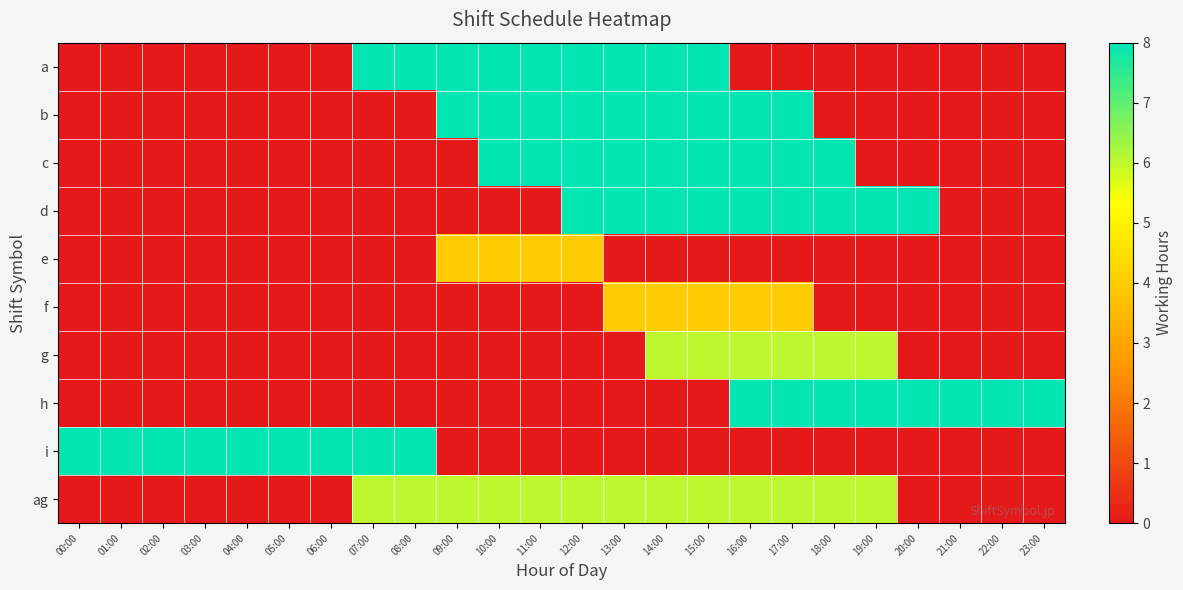

Reading right to left, list all the values displayed in this chart.

a: 23:00=0	22:00=0	21:00=0	20:00=0	19:00=0	18:00=0	17:00=0	16:00=0	15:00=8	14:00=8	13:00=8	12:00=8	11:00=8	10:00=8	09:00=8	08:00=8	07:00=8	06:00=0	05:00=0	04:00=0	03:00=0	02:00=0	01:00=0	00:00=0
b: 23:00=0	22:00=0	21:00=0	20:00=0	19:00=0	18:00=0	17:00=8	16:00=8	15:00=8	14:00=8	13:00=8	12:00=8	11:00=8	10:00=8	09:00=8	08:00=0	07:00=0	06:00=0	05:00=0	04:00=0	03:00=0	02:00=0	01:00=0	00:00=0
c: 23:00=0	22:00=0	21:00=0	20:00=0	19:00=0	18:00=8	17:00=8	16:00=8	15:00=8	14:00=8	13:00=8	12:00=8	11:00=8	10:00=8	09:00=0	08:00=0	07:00=0	06:00=0	05:00=0	04:00=0	03:00=0	02:00=0	01:00=0	00:00=0
d: 23:00=0	22:00=0	21:00=0	20:00=8	19:00=8	18:00=8	17:00=8	16:00=8	15:00=8	14:00=8	13:00=8	12:00=8	11:00=0	10:00=0	09:00=0	08:00=0	07:00=0	06:00=0	05:00=0	04:00=0	03:00=0	02:00=0	01:00=0	00:00=0
e: 23:00=0	22:00=0	21:00=0	20:00=0	19:00=0	18:00=0	17:00=0	16:00=0	15:00=0	14:00=0	13:00=0	12:00=4	11:00=4	10:00=4	09:00=4	08:00=0	07:00=0	06:00=0	05:00=0	04:00=0	03:00=0	02:00=0	01:00=0	00:00=0
f: 23:00=0	22:00=0	21:00=0	20:00=0	19:00=0	18:00=0	17:00=4	16:00=4	15:00=4	14:00=4	13:00=4	12:00=0	11:00=0	10:00=0	09:00=0	08:00=0	07:00=0	06:00=0	05:00=0	04:00=0	03:00=0	02:00=0	01:00=0	00:00=0
g: 23:00=0	22:00=0	21:00=0	20:00=0	19:00=6	18:00=6	17:00=6	16:00=6	15:00=6	14:00=6	13:00=0	12:00=0	11:00=0	10:00=0	09:00=0	08:00=0	07:00=0	06:00=0	05:00=0	04:00=0	03:00=0	02:00=0	01:00=0	00:00=0
h: 23:00=8	22:00=8	21:00=8	20:00=8	19:00=8	18:00=8	17:00=8	16:00=8	15:00=0	14:00=0	13:00=0	12:00=0	11:00=0	10:00=0	09:00=0	08:00=0	07:00=0	06:00=0	05:00=0	04:00=0	03:00=0	02:00=0	01:00=0	00:00=0
i: 23:00=0	22:00=0	21:00=0	20:00=0	19:00=0	18:00=0	17:00=0	16:00=0	15:00=0	14:00=0	13:00=0	12:00=0	11:00=0	10:00=0	09:00=0	08:00=8	07:00=8	06:00=8	05:00=8	04:00=8	03:00=8	02:00=8	01:00=8	00:00=8
ag: 23:00=0	22:00=0	21:00=0	20:00=0	19:00=6	18:00=6	17:00=6	16:00=6	15:00=6	14:00=6	13:00=6	12:00=6	11:00=6	10:00=6	09:00=6	08:00=6	07:00=6	06:00=0	05:00=0	04:00=0	03:00=0	02:00=0	01:00=0	00:00=0